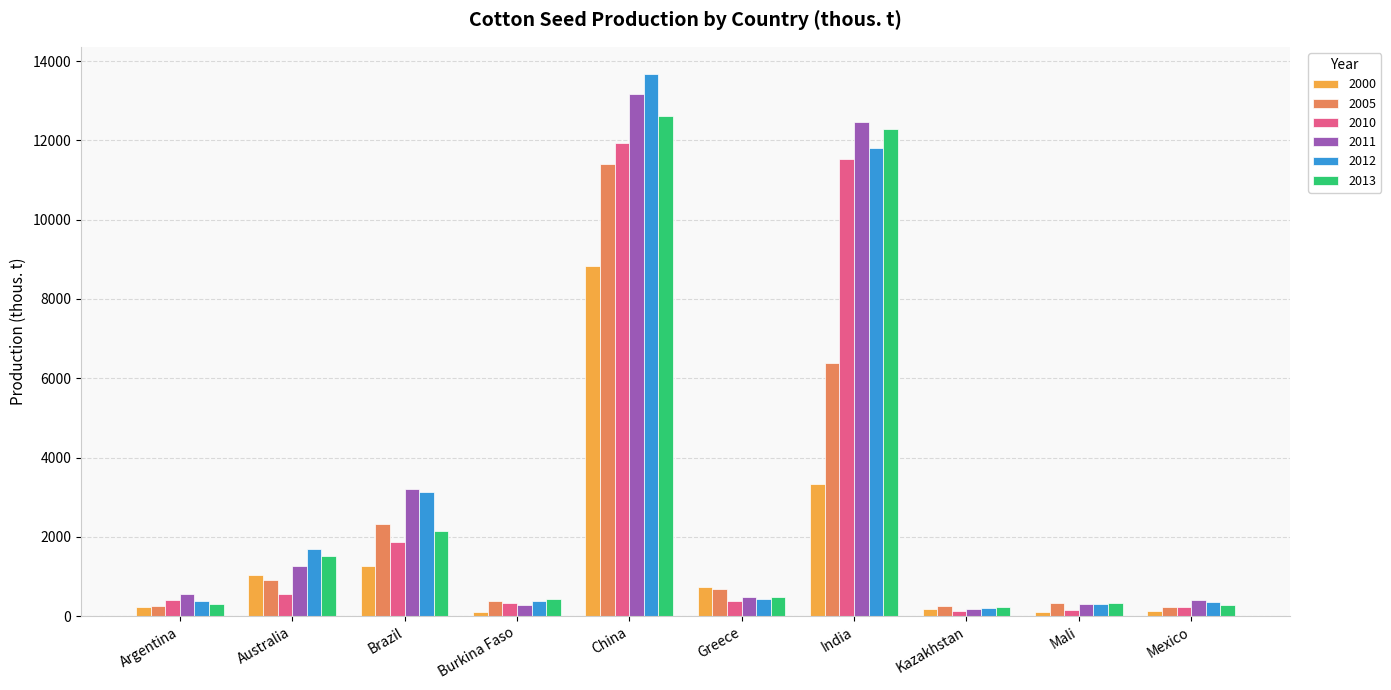

How many bars are there in total?

60